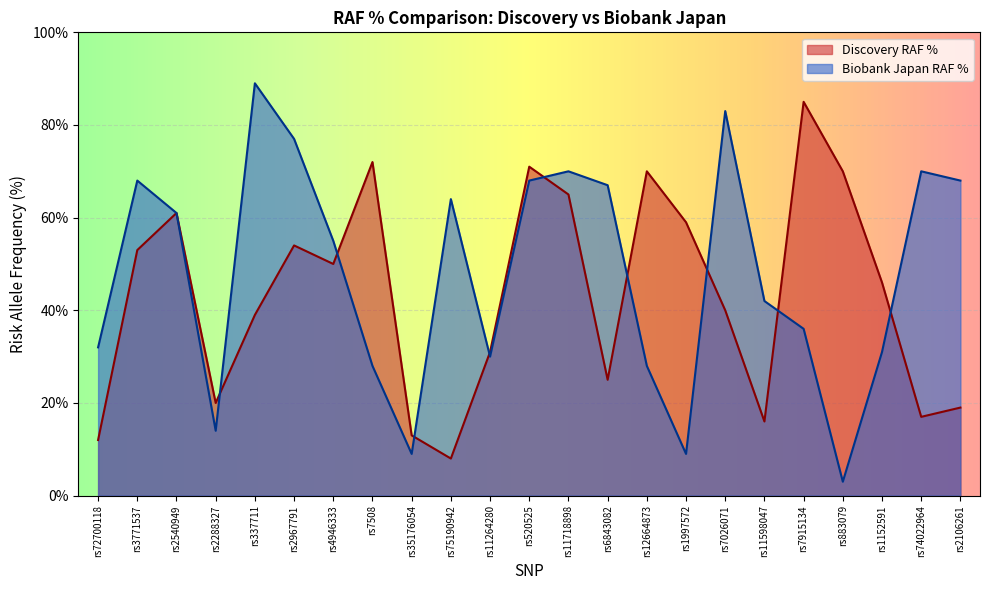

Where is the first local minimum for Biobank Japan RAF %?

rs2288327